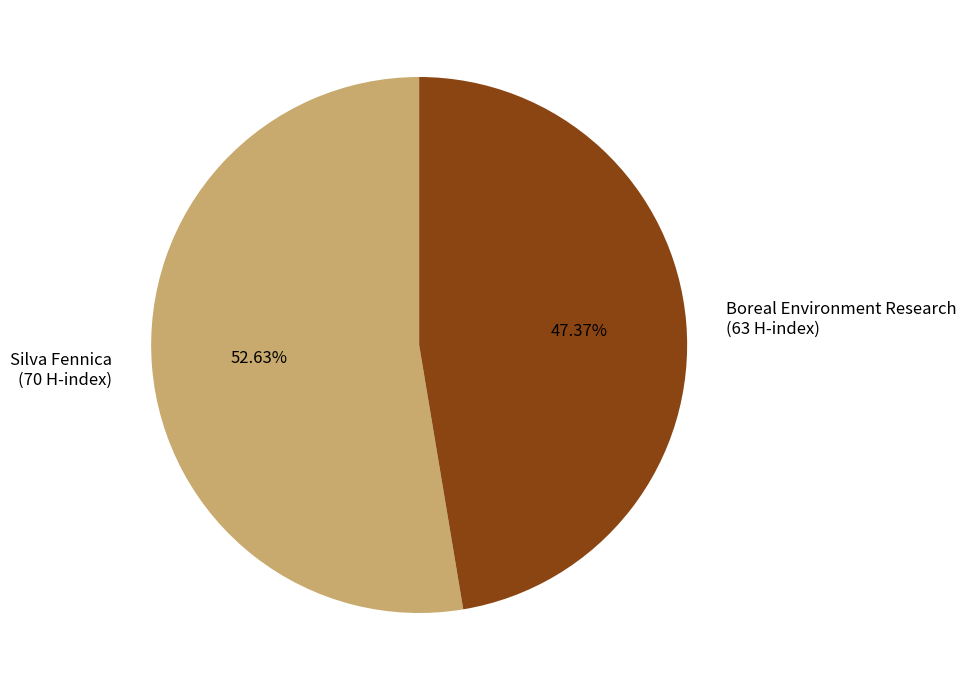

To the nearest percent, what percentage of the pie is Silva Fennica?

53%